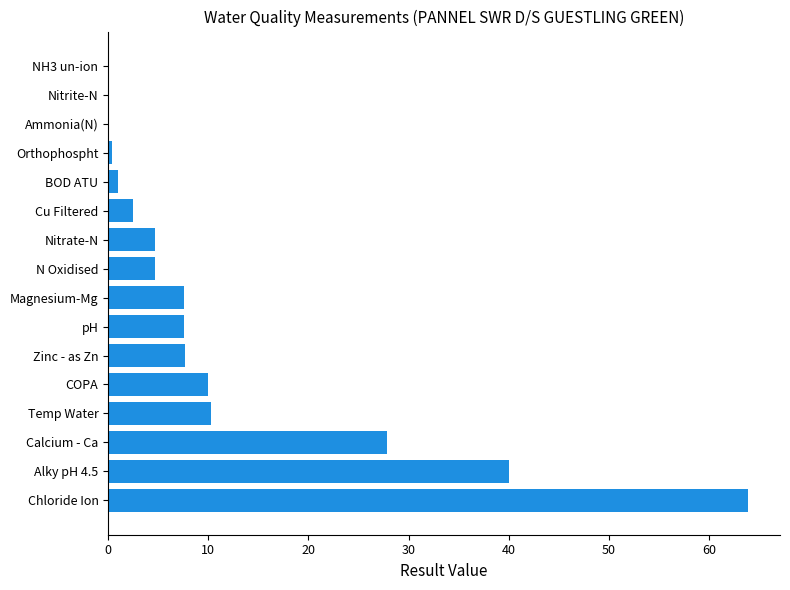

At which label is the value closest to 31?

Calcium - Ca